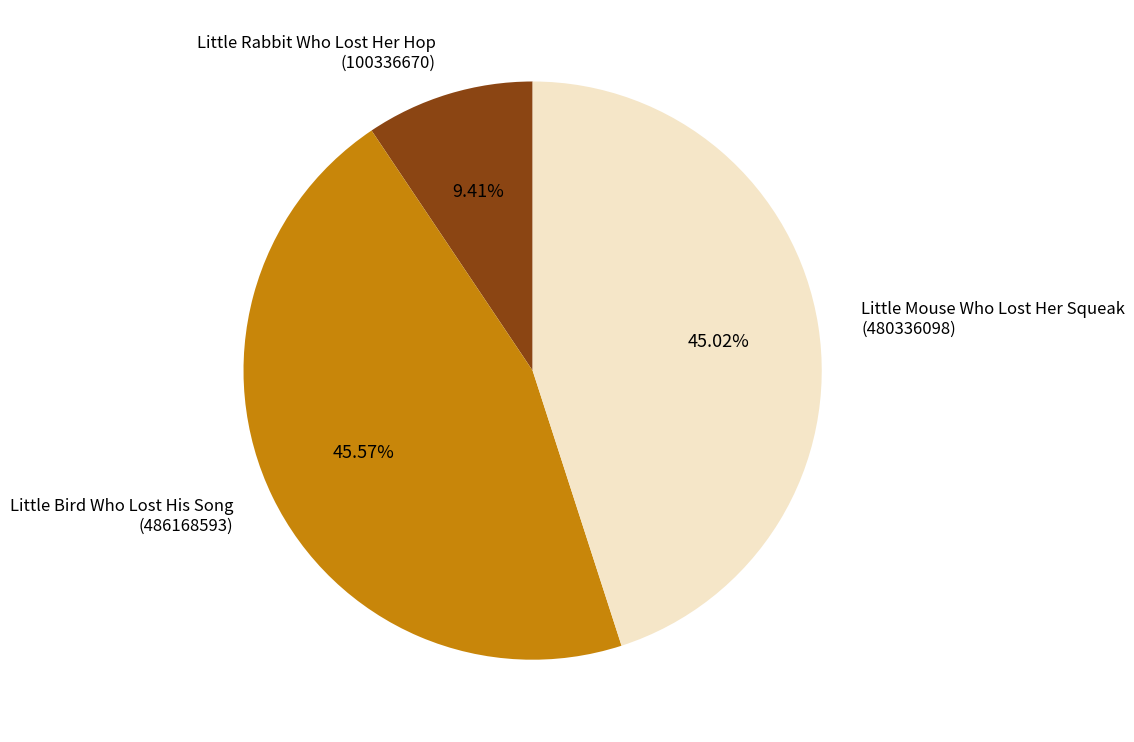

Between Little Bird Who Lost His Song (486168593) and Little Rabbit Who Lost Her Hop (100336670), which is larger?

Little Bird Who Lost His Song (486168593)